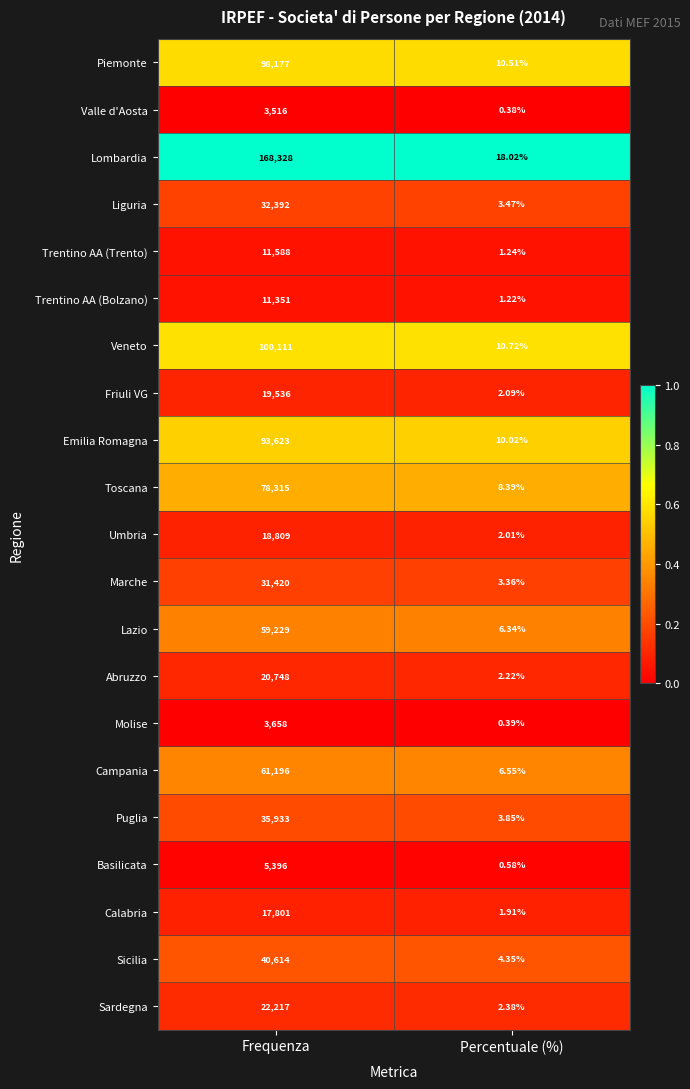

Is the value of Sardegna at Percentuale (%) greater than the value of Liguria at Frequenza?

No